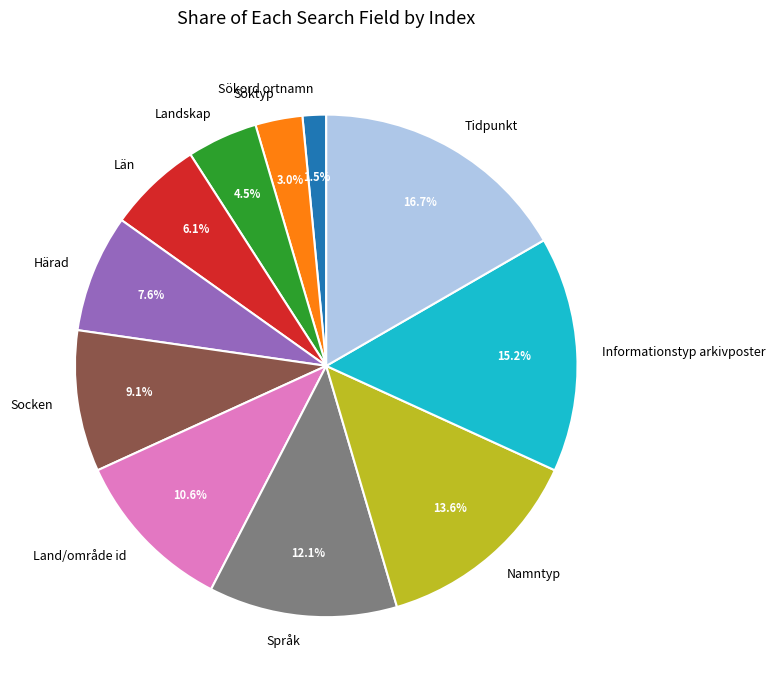

True or false: Informationstyp arkivposter accounts for 15% of the total.

True